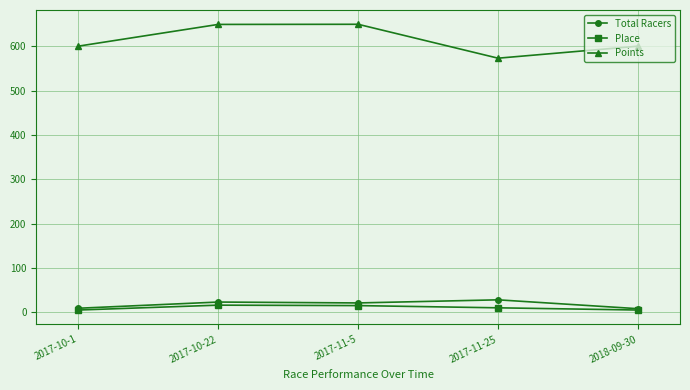

Is this an area chart (filled region under the line)?

No